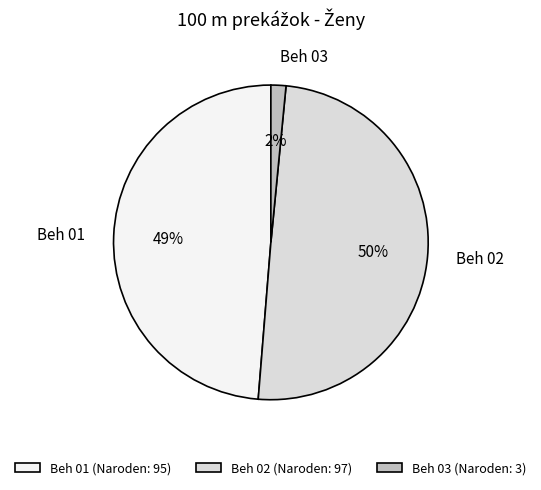

To the nearest percent, what is the average slice percentage?

33%